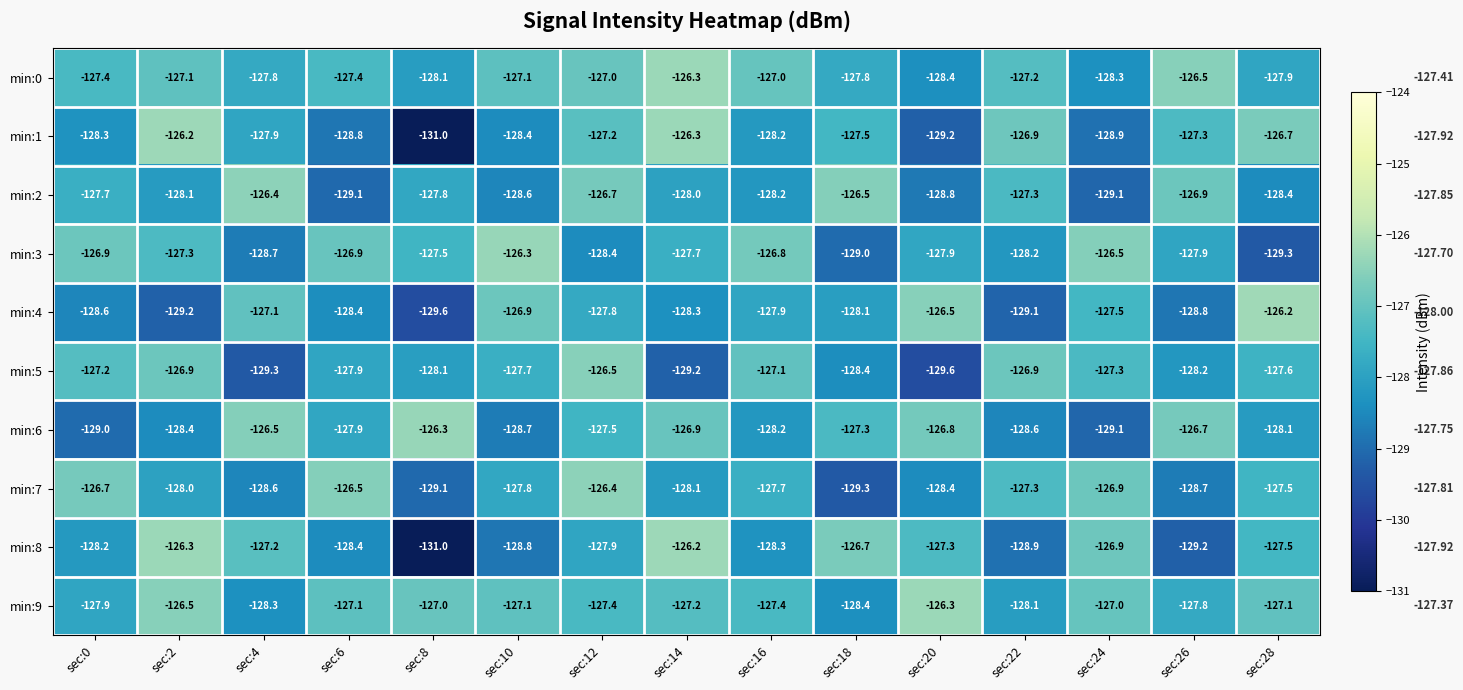

At which category is the sum across all series the highest?

sec:12